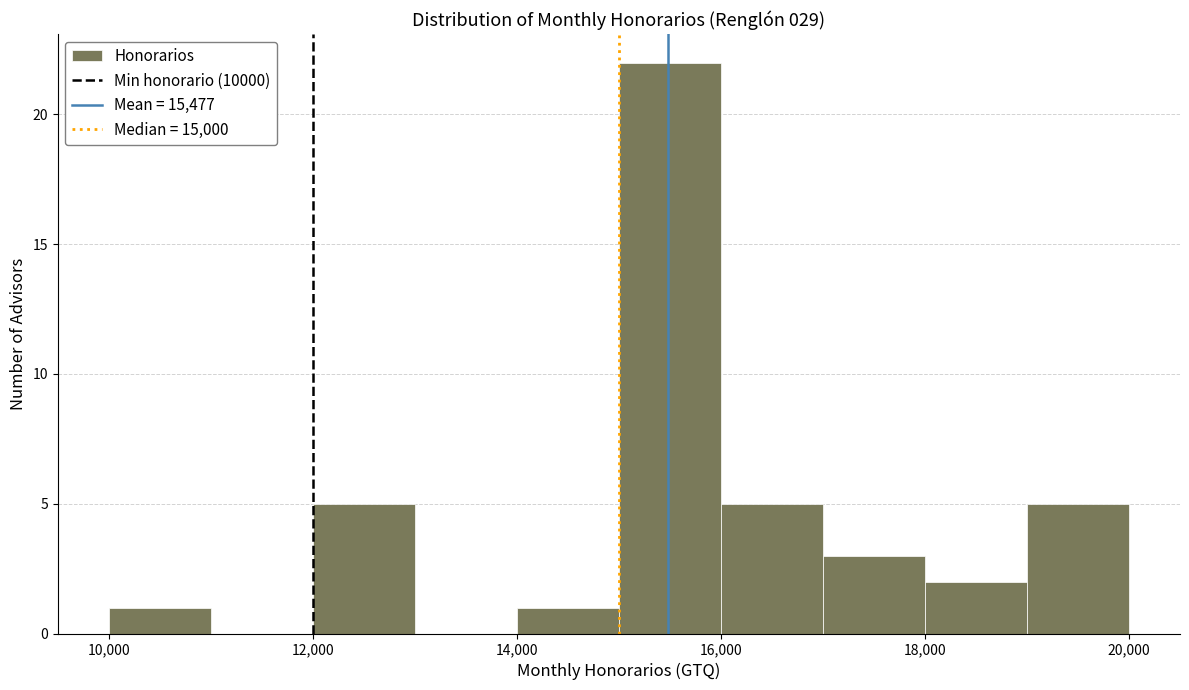

Reading left to right, list every bar in this chart as the range it spans on the x-axis followed by its height. The values are not printed on the chart, so give them approximately, as read against the axis.

10000 to 11000: 1
11000 to 12000: 0
12000 to 13000: 5
13000 to 14000: 0
14000 to 15000: 1
15000 to 16000: 22
16000 to 17000: 5
17000 to 18000: 3
18000 to 19000: 2
19000 to 20000: 5